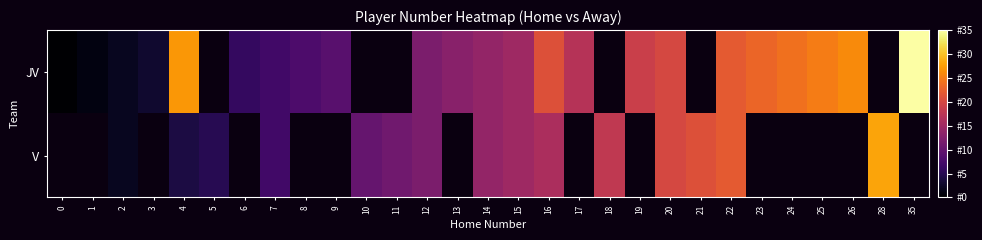

How many data points does each series have?

29